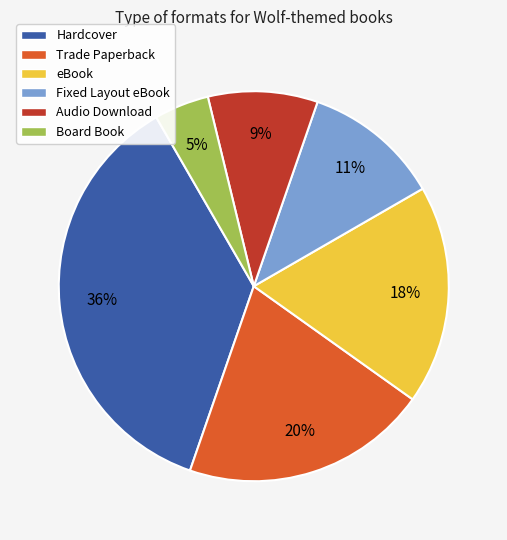

To the nearest percent, what is the difference between the Hardcover and Audio Download slice percentages?

27%